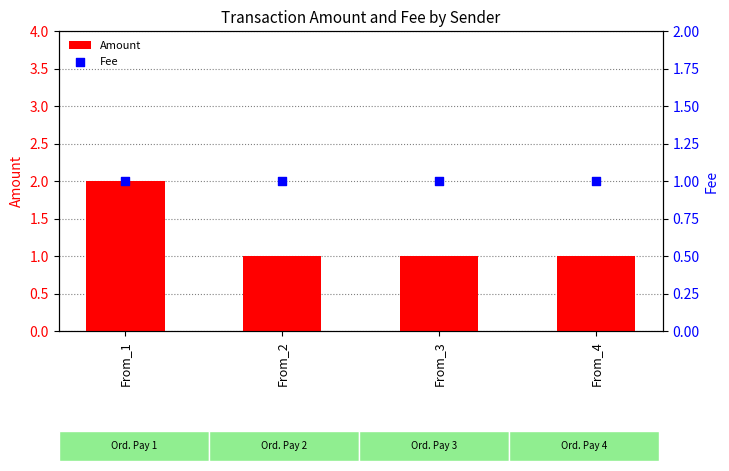

What is the total value across all series at From_1?

3